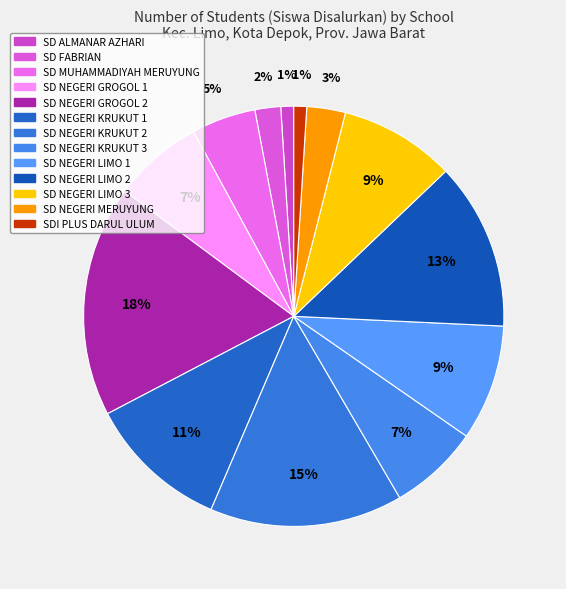

Is it true that SD NEGERI LIMO 2 is 13% of the pie?

True